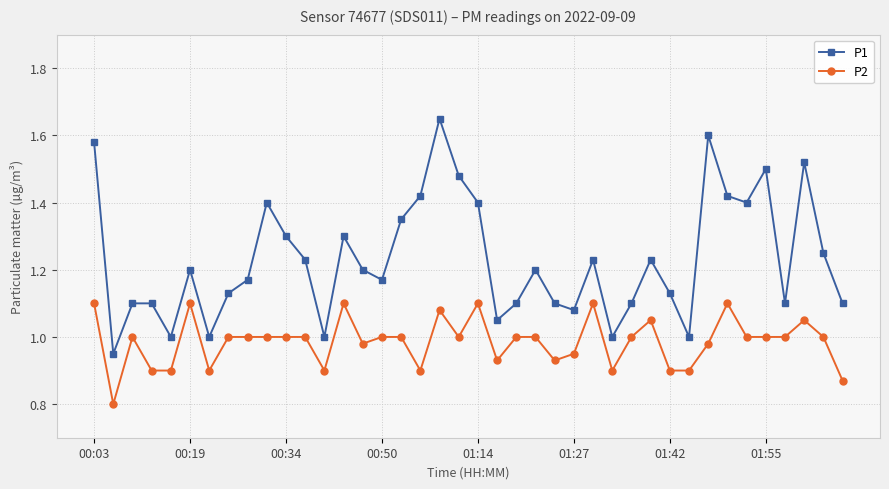

What is the sum of all P2 values?

39.4